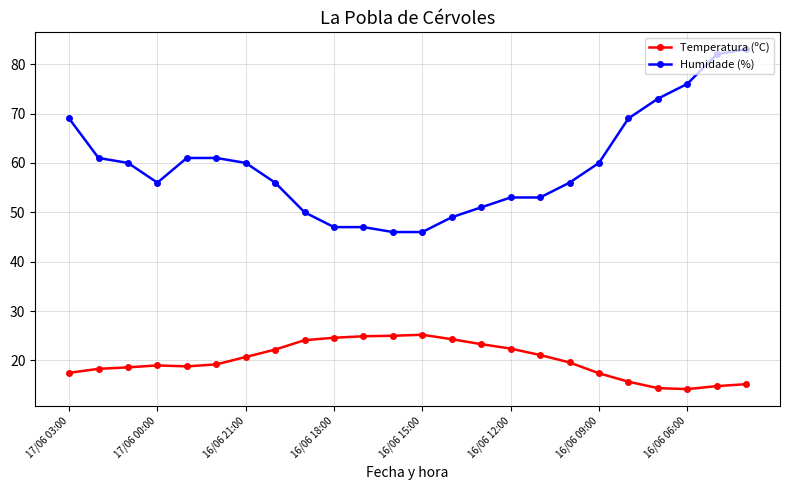

What is the maximum value shown in the chart?

83.0